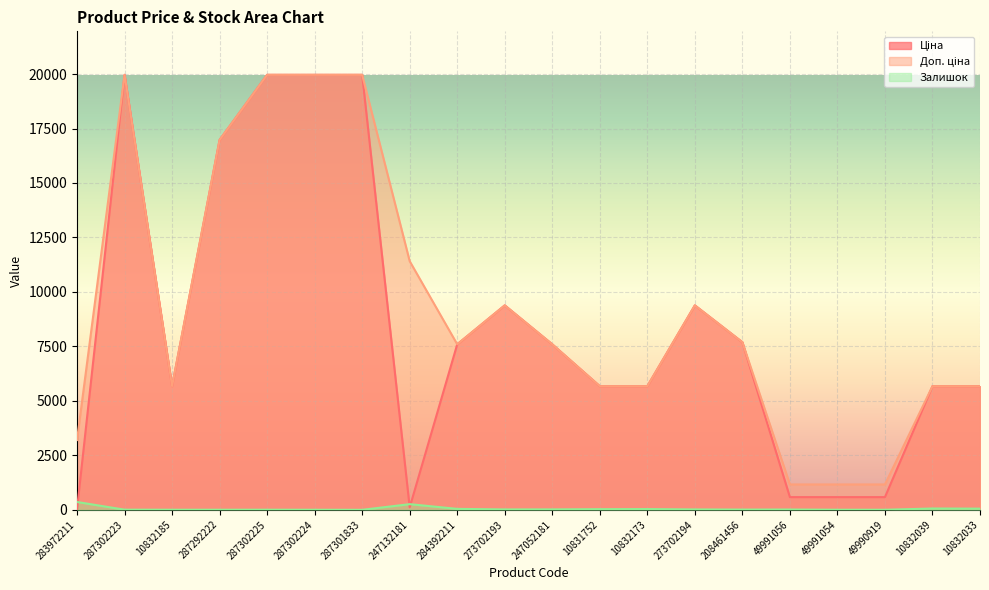

True or false: Залишок has more than 2 interior local peaks.

True